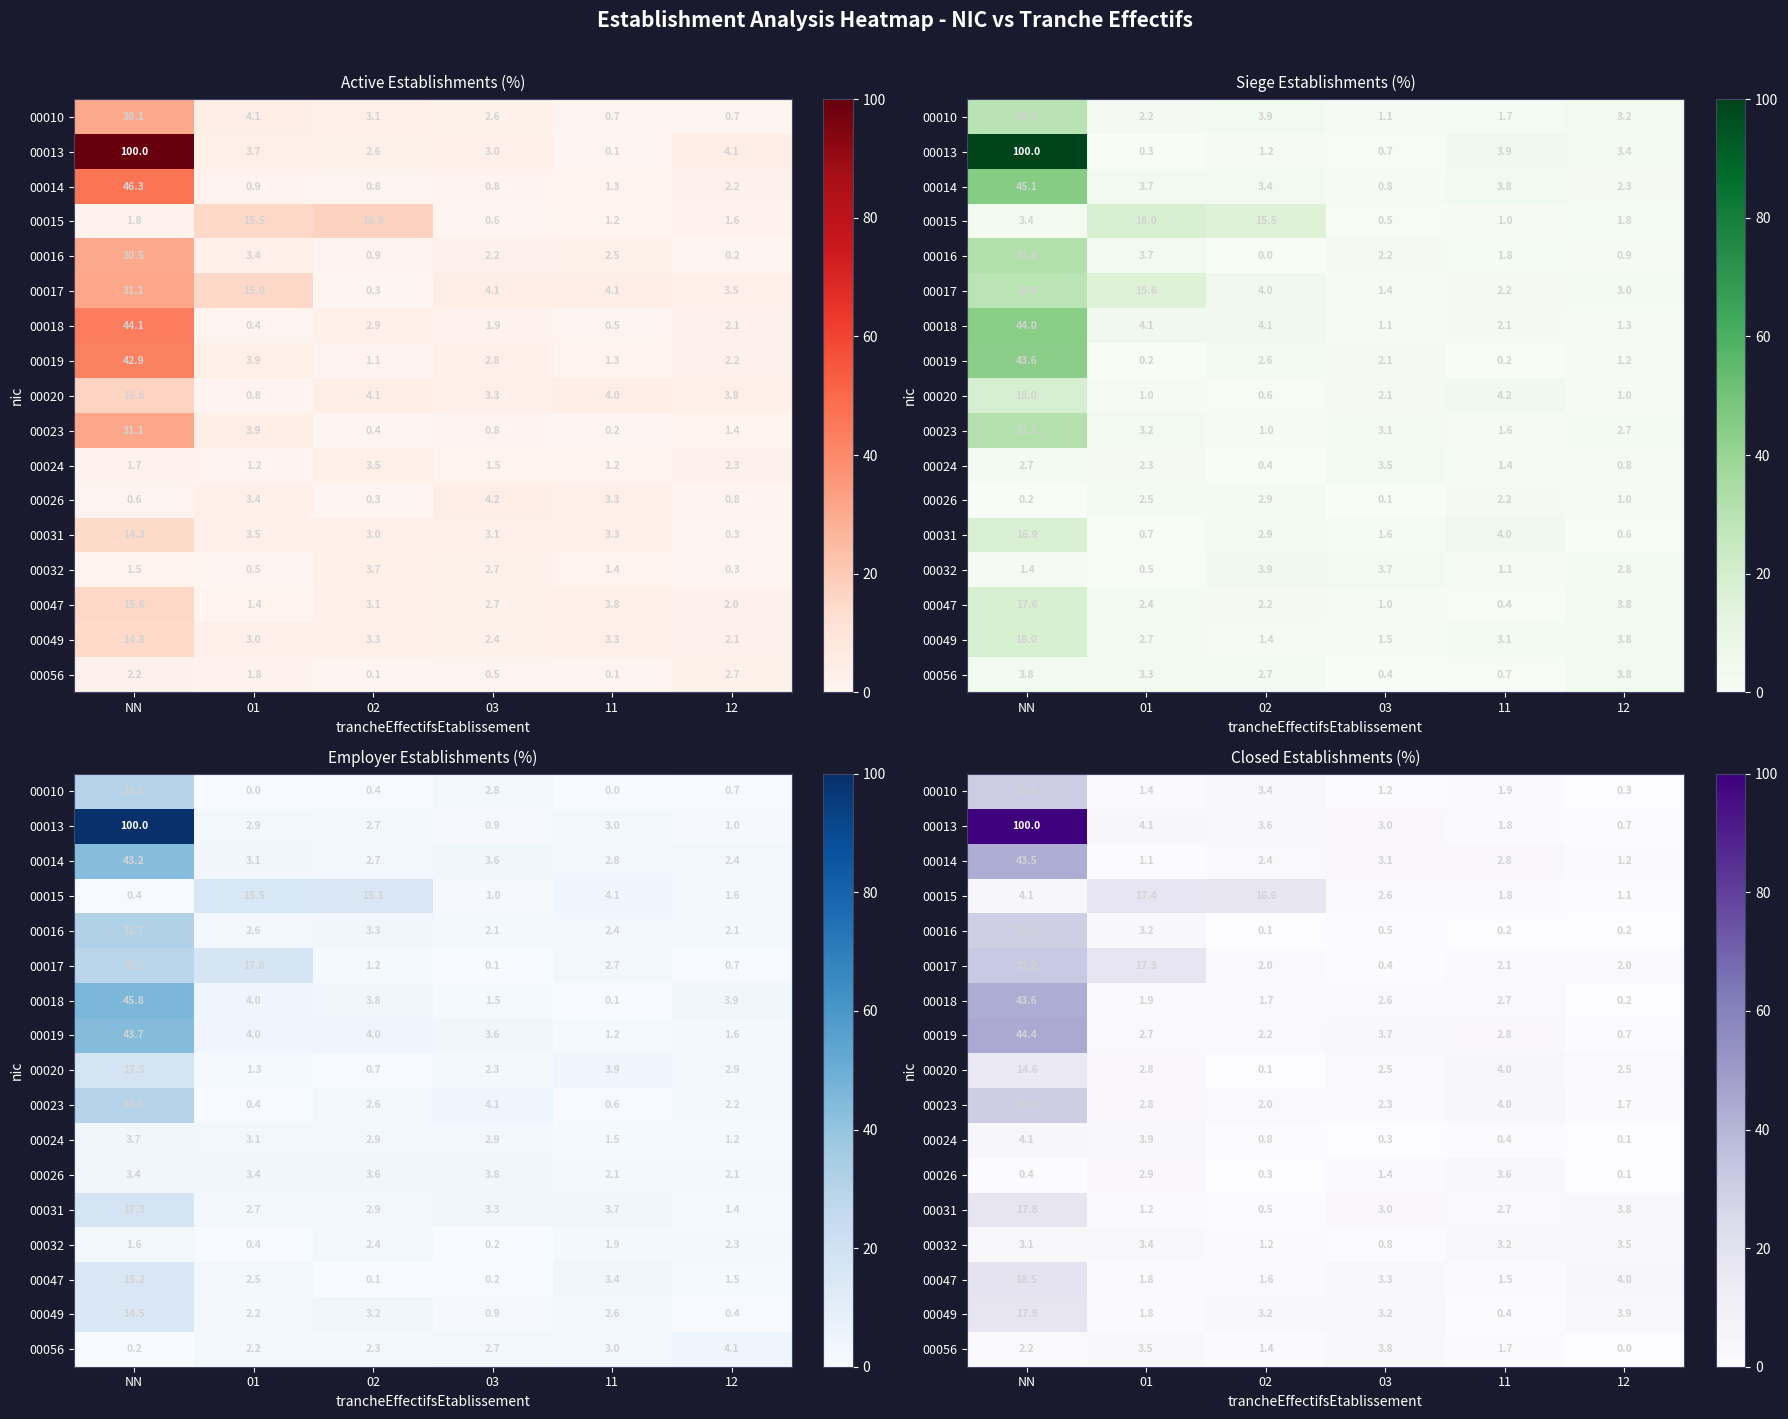

The 00049 series shows 3.9 at 12. True or false?

True